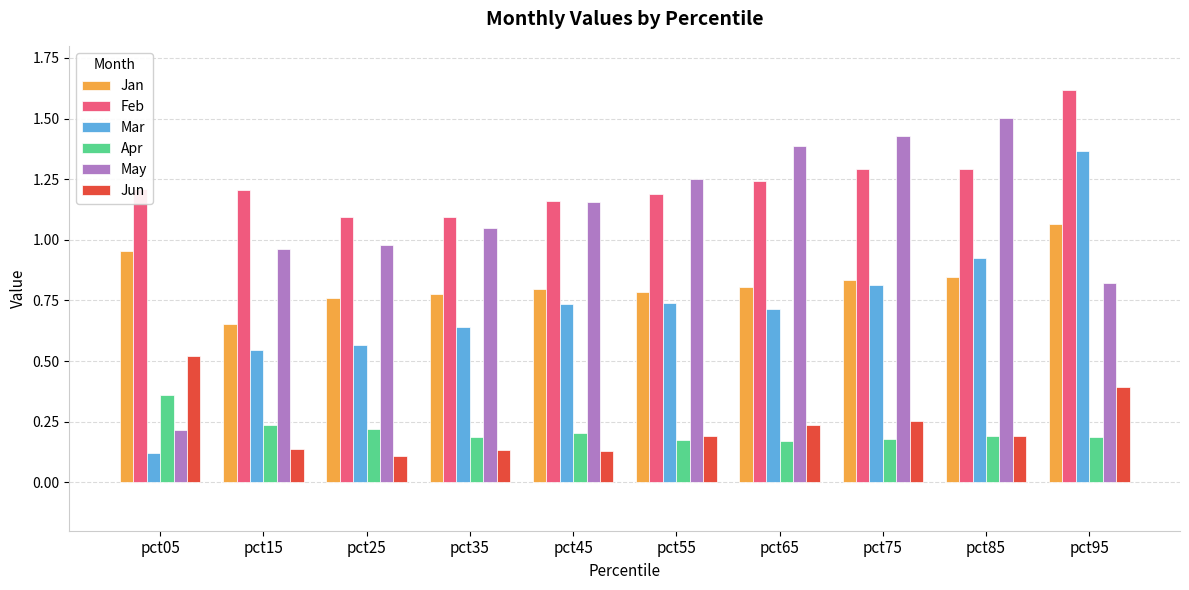

What is the greatest value displayed?

1.6